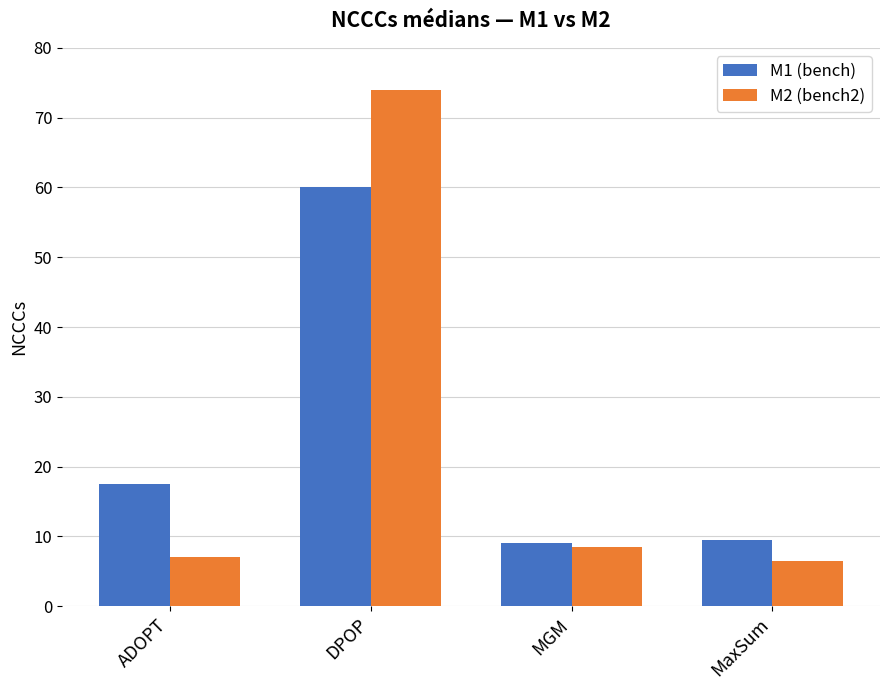

Reading left to right, extract all data points from this chart.

M1 (bench): ADOPT=17.5	DPOP=60.0	MGM=9.0	MaxSum=9.5
M2 (bench2): ADOPT=7.0	DPOP=74.0	MGM=8.5	MaxSum=6.5